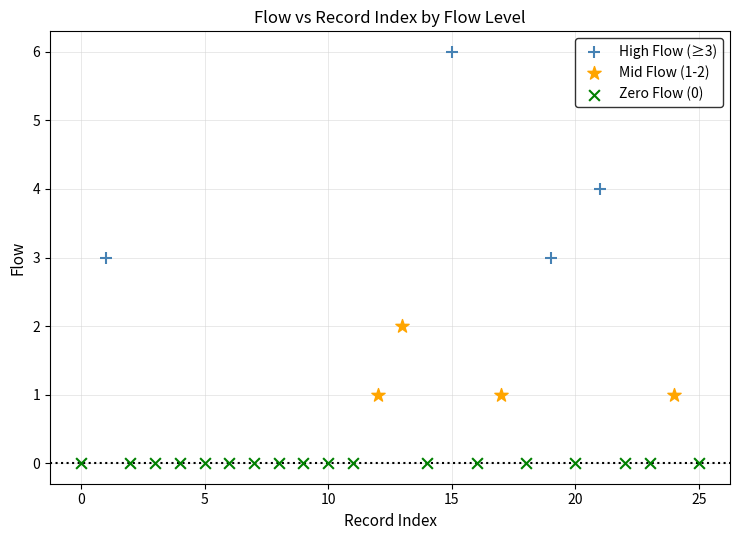

Which series reaches the maximum Y coordinate?

High Flow (≥3)